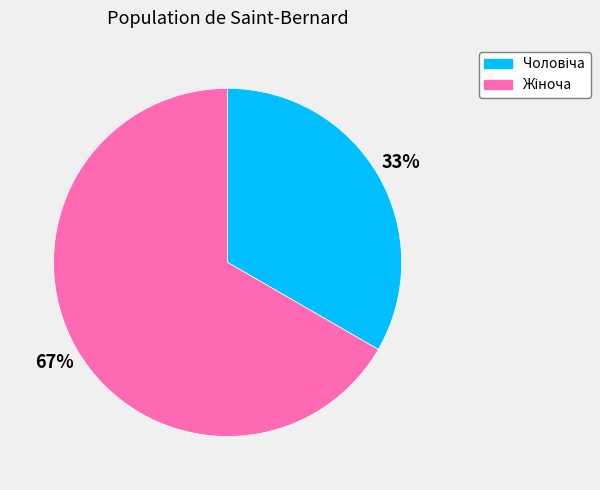

To the nearest percent, what is the average slice percentage?

50%